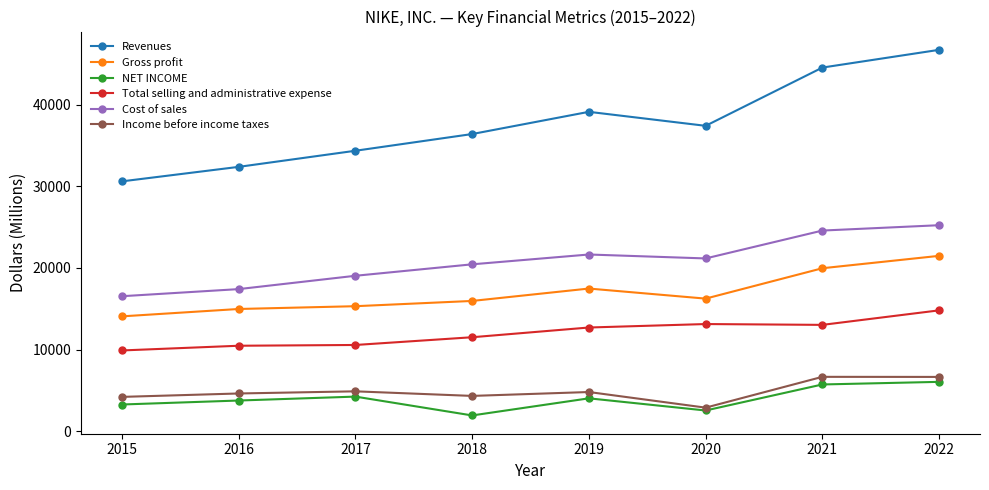

What is the spread (max minus min) of values at 2021?

38811